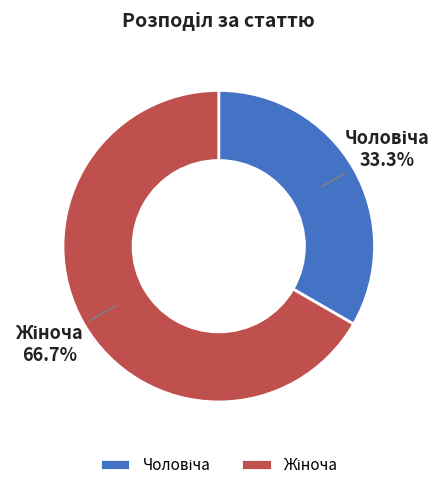

To the nearest percent, what is the difference between the largest and smallest slice percentages?

33%